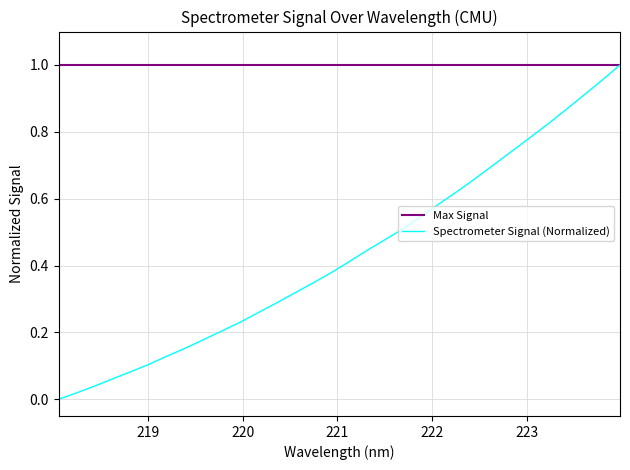

Does the chart display data point markers on the line(s)?

No